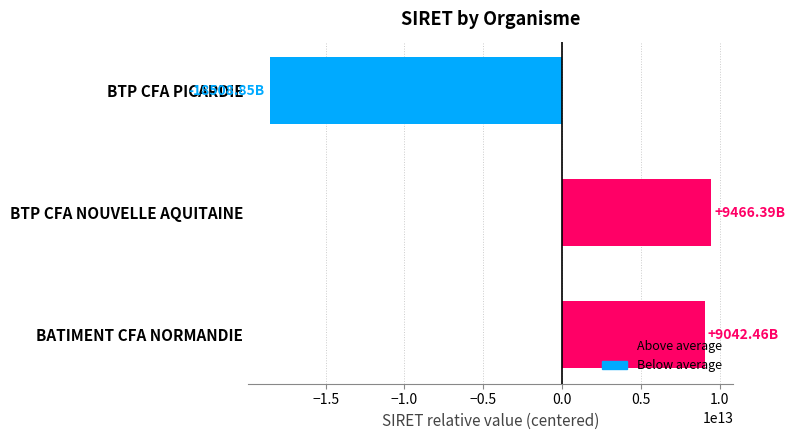

Which label corresponds to the largest value in the chart?

BTP CFA NOUVELLE AQUITAINE